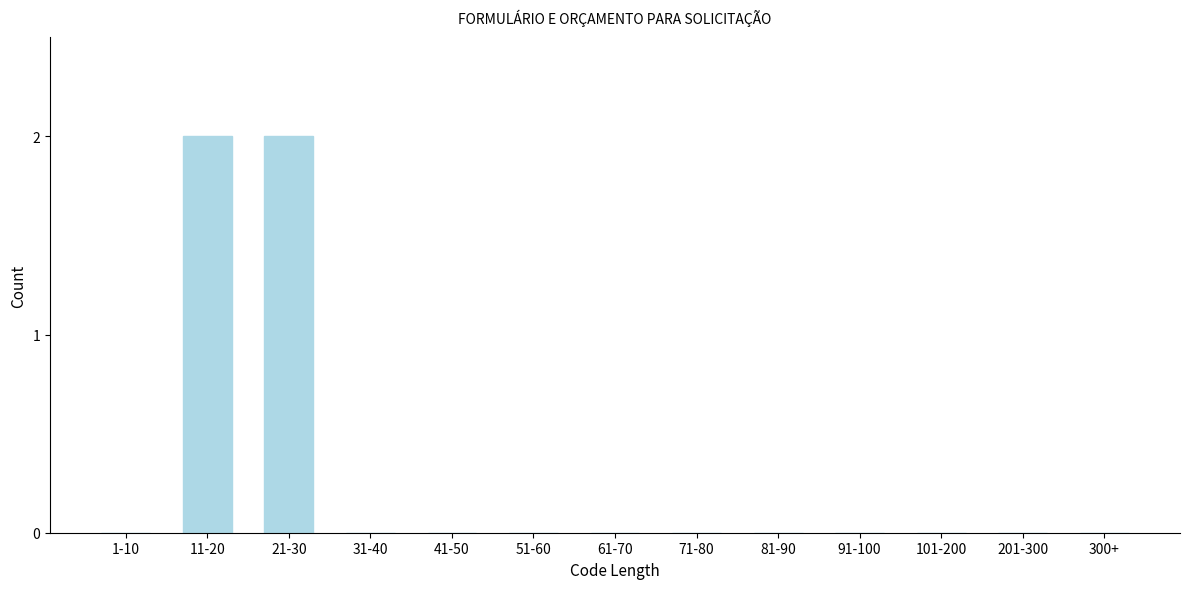

Reading right to left, extract all data points from this chart.

300+=0	201-300=0	101-200=0	91-100=0	81-90=0	71-80=0	61-70=0	51-60=0	41-50=0	31-40=0	21-30=2	11-20=2	1-10=0